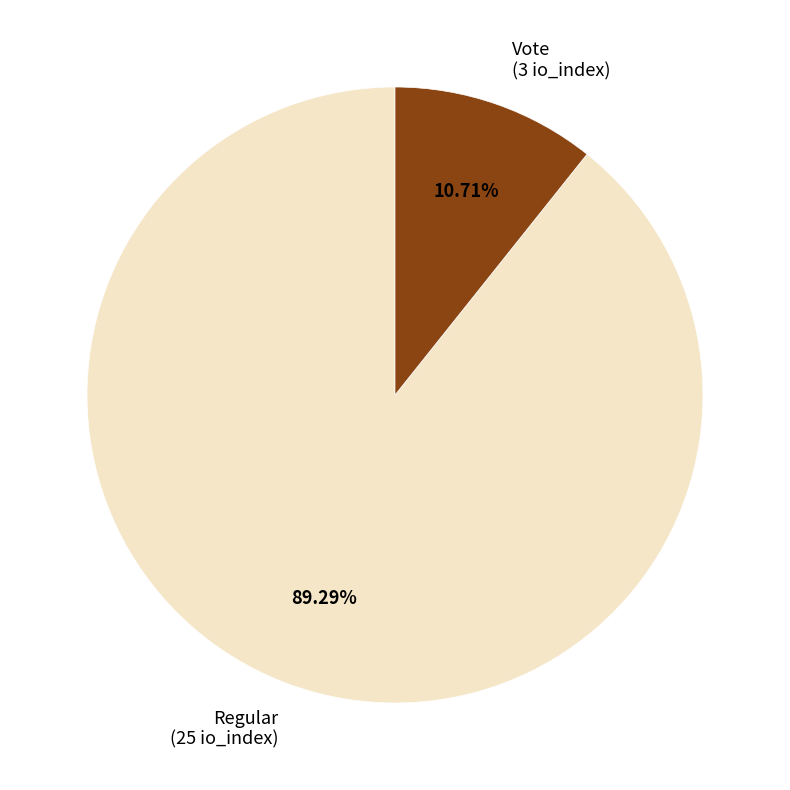

Is there any slice that represents more than half of the pie?

Yes